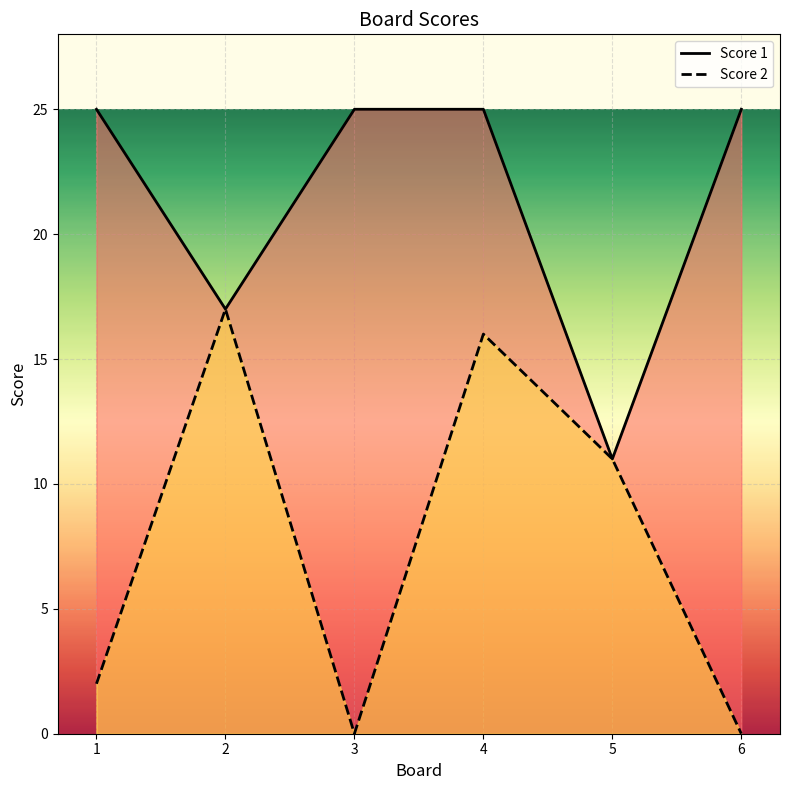

Count the number of categories in the chart.

6